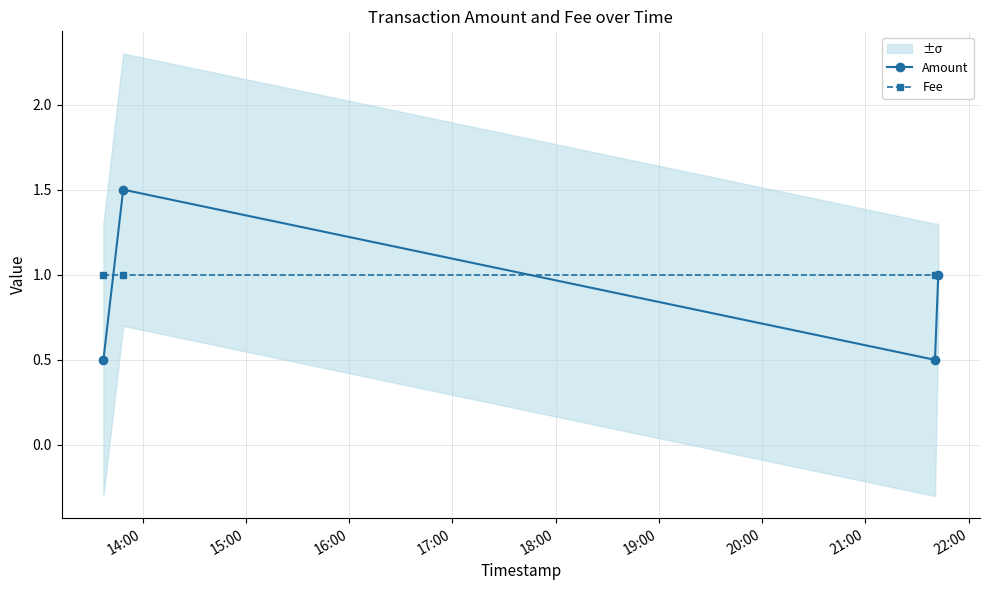

True or false: Amount and Fee intersect in this chart.

True